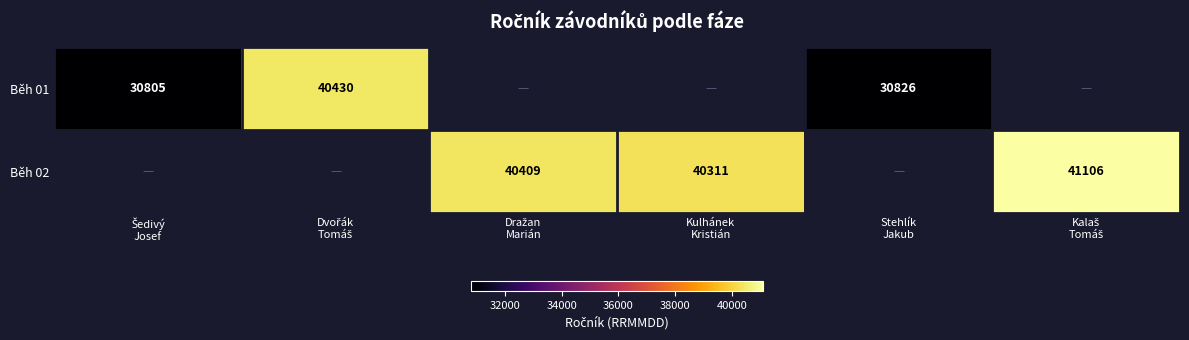

What is the minimum value shown in the chart?

30805.0